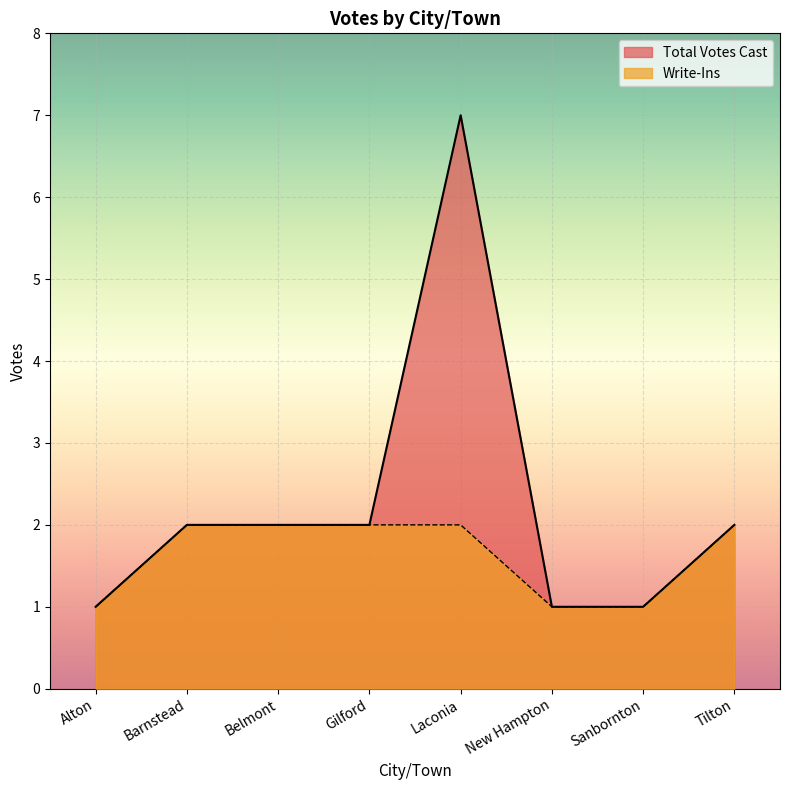

Reading left to right, extract all data points from this chart.

Total Votes Cast: 1	2	2	2	7	1	1	2
Write-Ins: 1	2	2	2	2	1	1	2